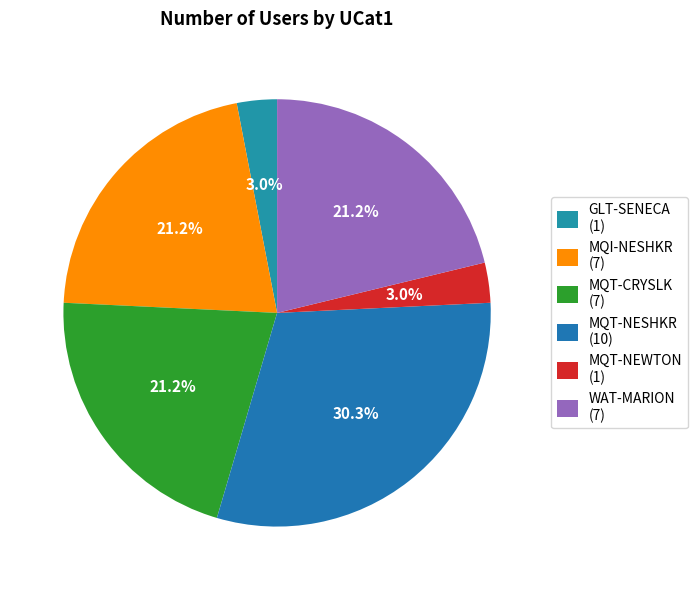

The MQT-NEWTON slice represents 3% of the pie. True or false?

True